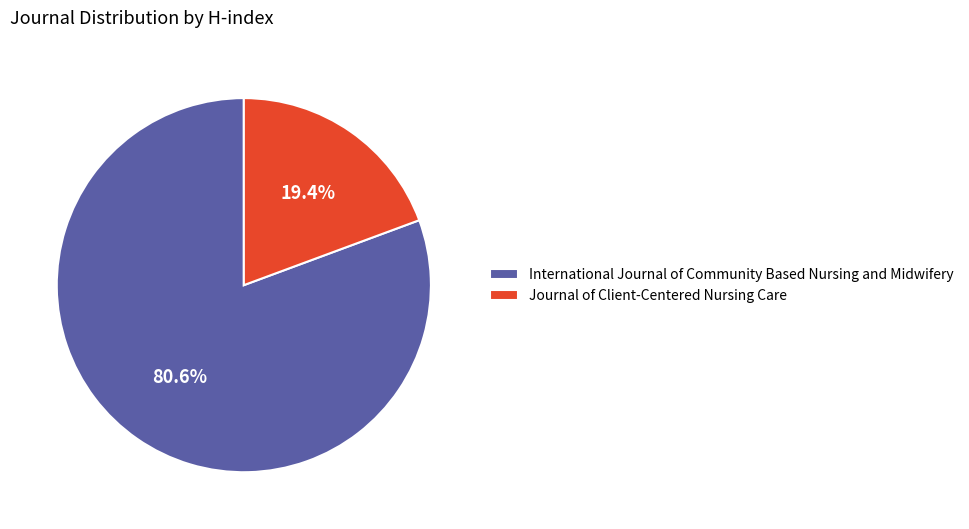

What is the ratio of the value at International Journal of Community Based Nursing and Midwifery to the value at Journal of Client-Centered Nursing Care?

4.2